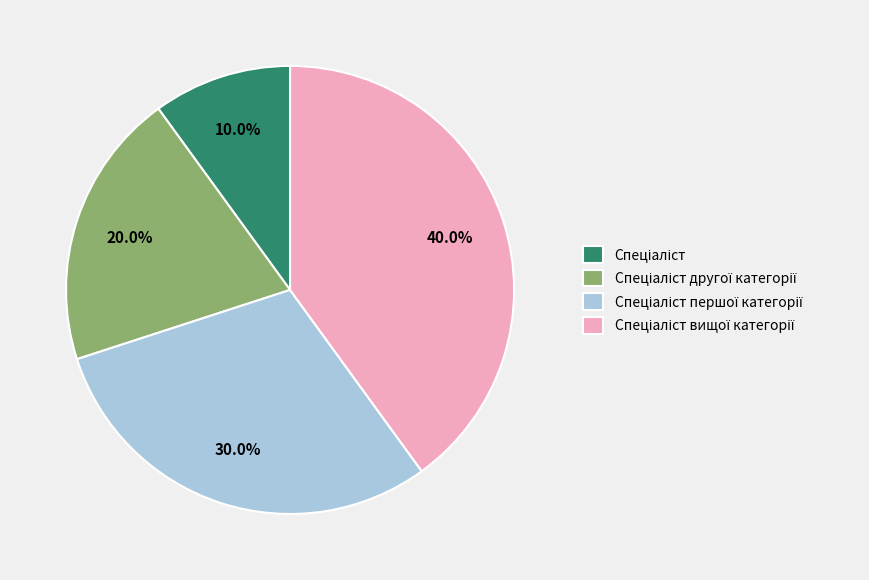

To the nearest percent, what is the difference between the largest and smallest slice percentages?

30%